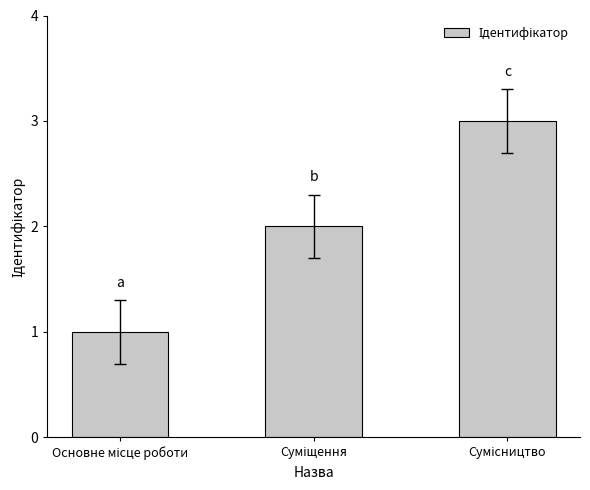

What is the maximum value shown in the chart?

3